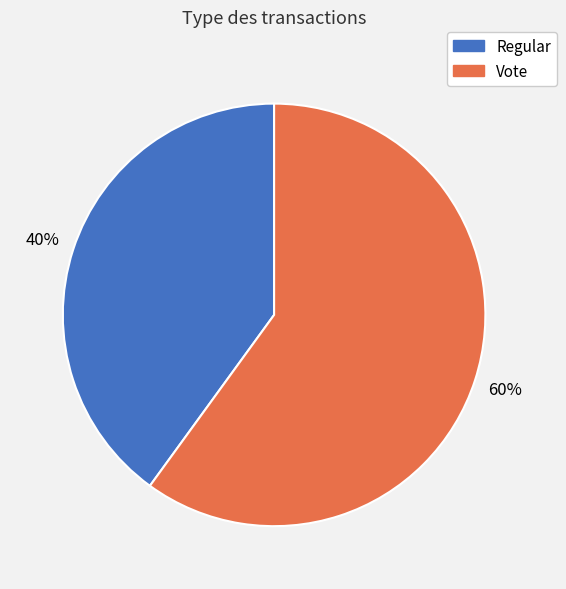

Is it true that Regular is 40% of the pie?

True